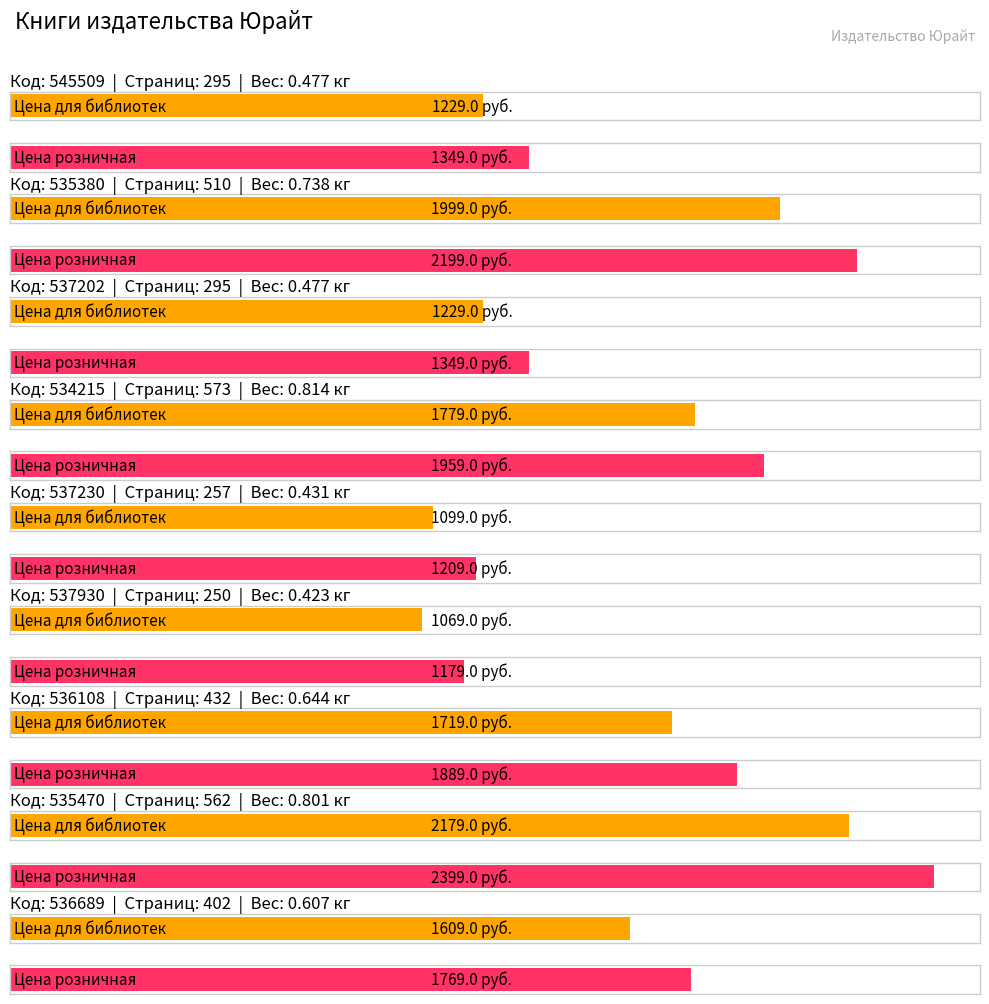

The value of Цена розничная at 537230 is 453. True or false?

False